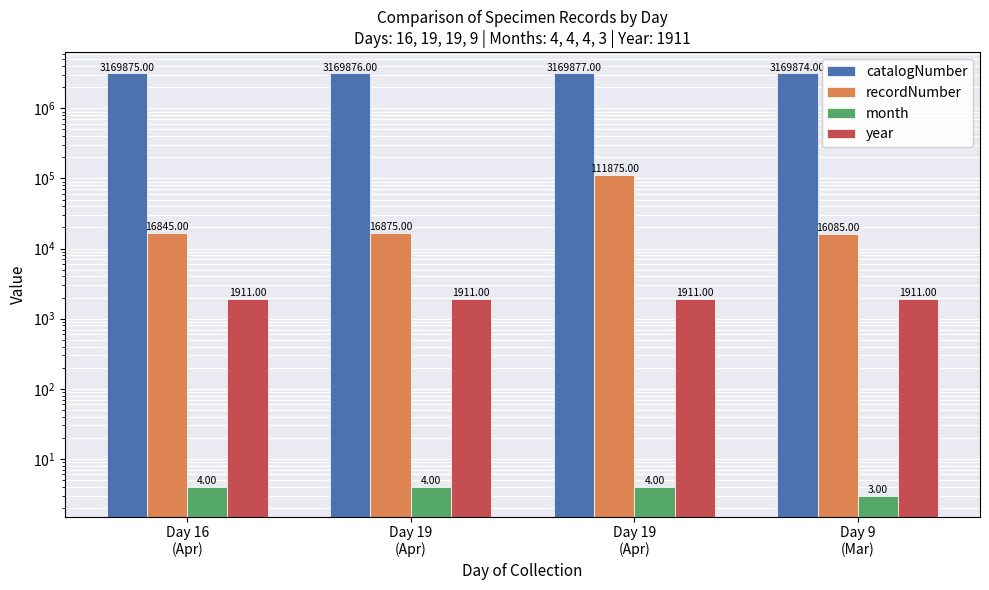

Rank the categories by catalogNumber value from highest to lowest.

Day 19
(Apr), Day 19
(Apr), Day 16
(Apr), Day 9
(Mar)